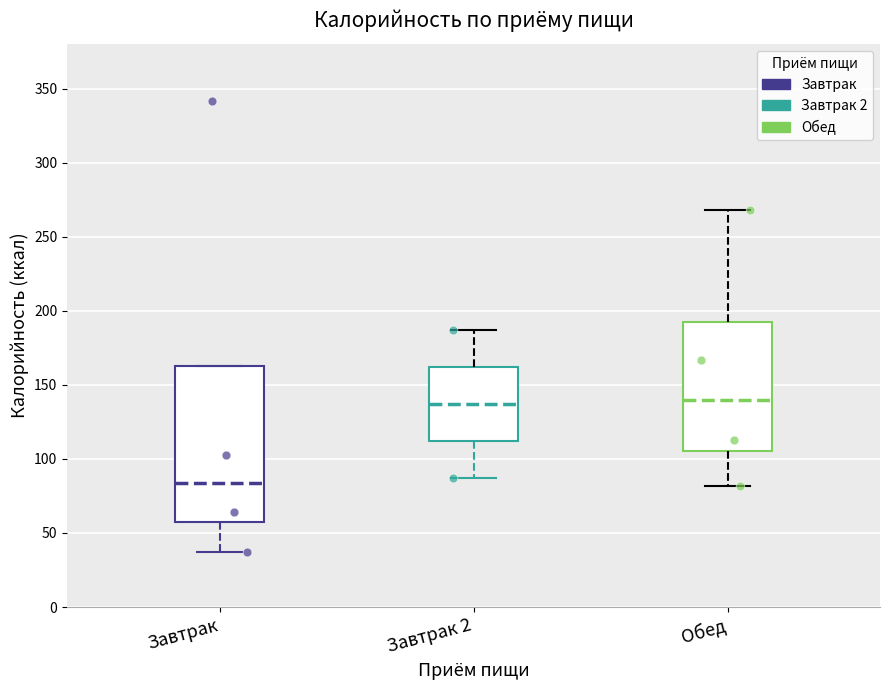

Comparing the boxes themselves (not the whiskers), which one is the tallest?

Завтрак